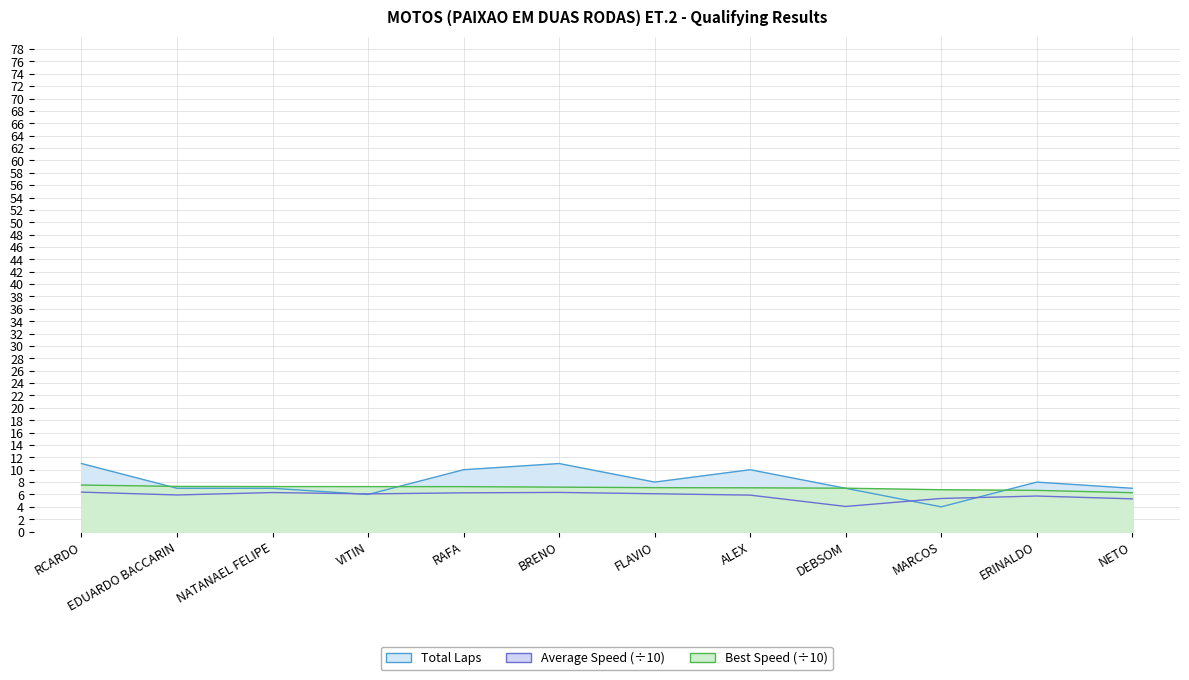

Reading left to right, extract all data points from this chart.

Total Laps: RCARDO=11.0	EDUARDO BACCARIN=7.0	NATANAEL FELIPE=7.0	VITIN=6.0	RAFA=10.0	BRENO=11.0	FLAVIO=8.0	ALEX=10.0	DEBSOM=7.0	MARCOS=4.0	ERINALDO=8.0	NETO=7.0
Best Speed: RCARDO=7.5	EDUARDO BACCARIN=7.3	NATANAEL FELIPE=7.3	VITIN=7.3	RAFA=7.3	BRENO=7.2	FLAVIO=7.1	ALEX=7.1	DEBSOM=7.0	MARCOS=6.8	ERINALDO=6.7	NETO=6.3
Average Speed: RCARDO=6.4	EDUARDO BACCARIN=5.9	NATANAEL FELIPE=6.3	VITIN=6.1	RAFA=6.3	BRENO=6.3	FLAVIO=6.1	ALEX=5.9	DEBSOM=4.1	MARCOS=5.4	ERINALDO=5.7	NETO=5.3